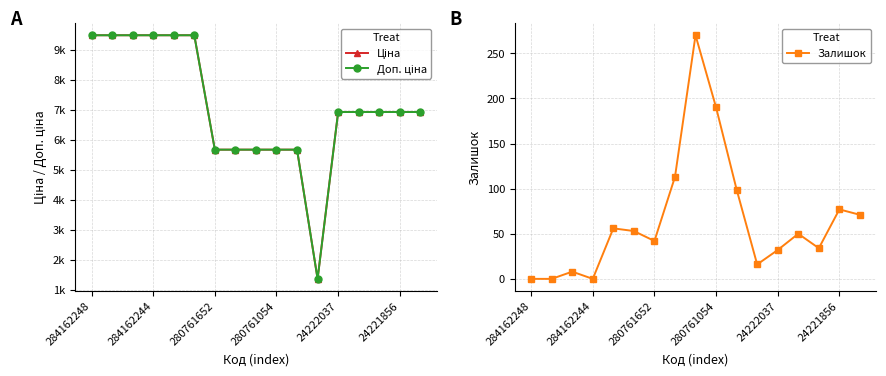

What is the total value across all series at 284162248?

18960.1